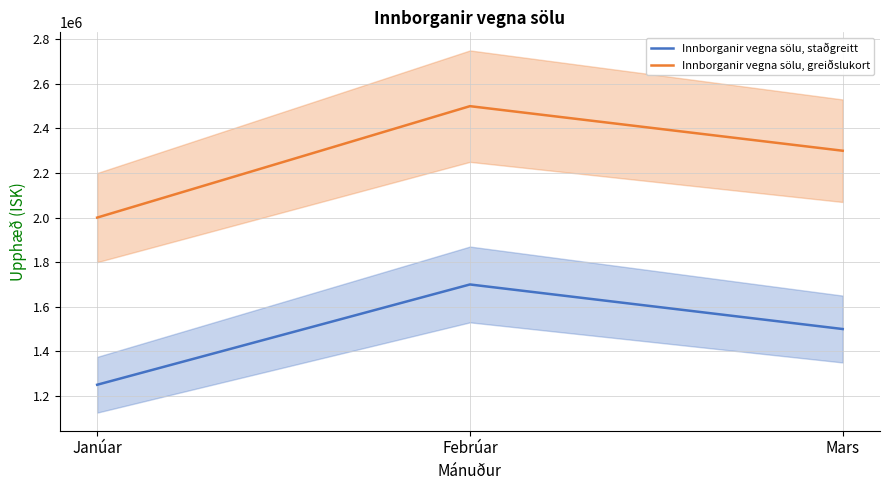

Which series has the largest total across all categories?

Innborganir vegna sölu, greiðslukort